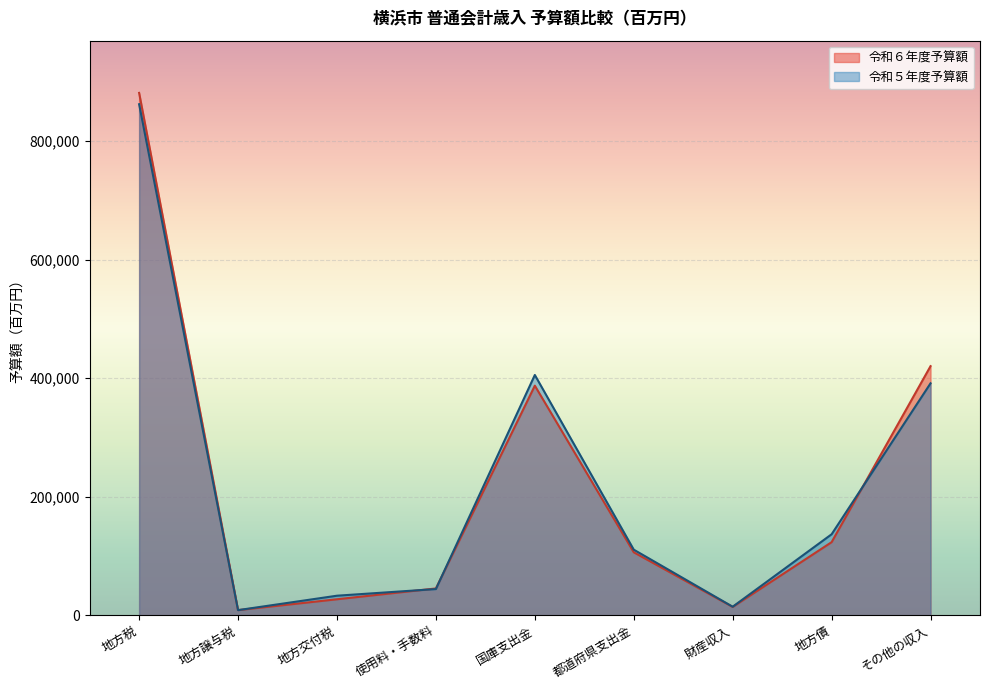

At which label is 令和５年度予算額 closest to 435273?

国庫支出金